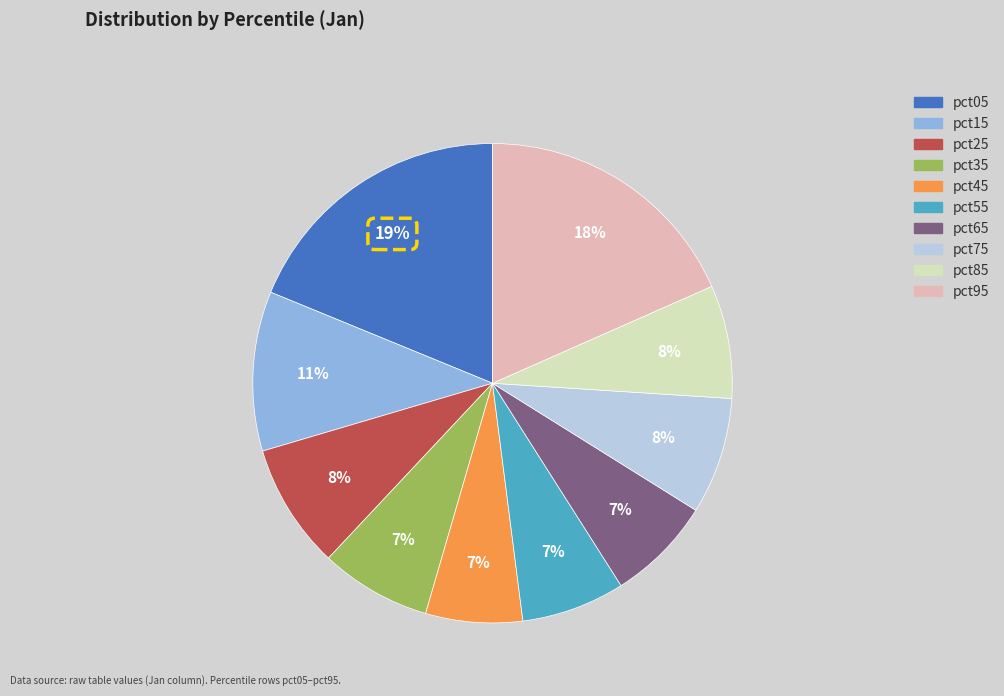

Combined, do pct85 and pct75 account for over 50%?

No